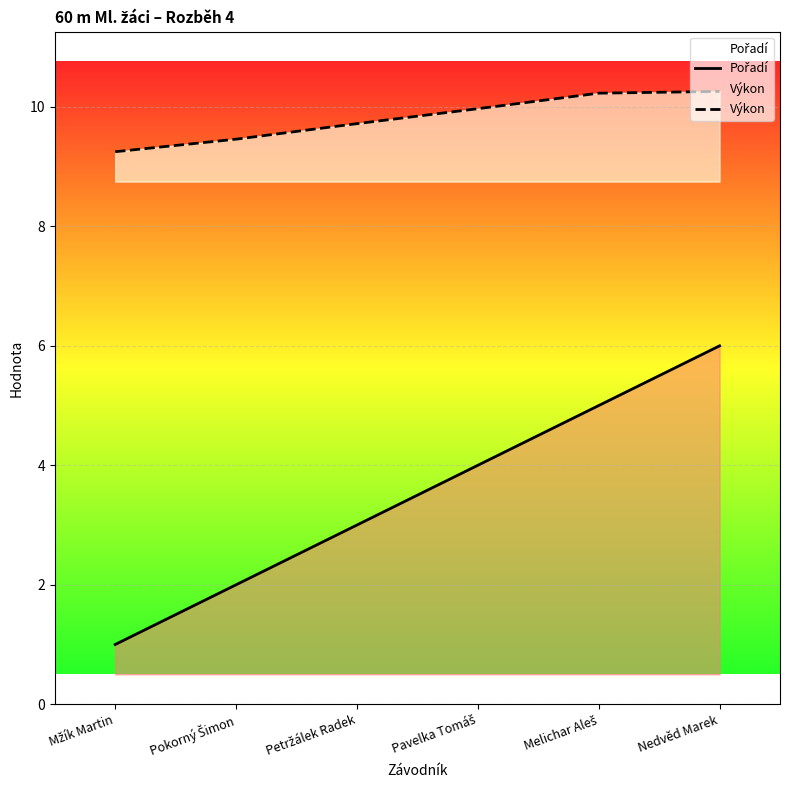

Does the chart display data point markers on the line(s)?

No